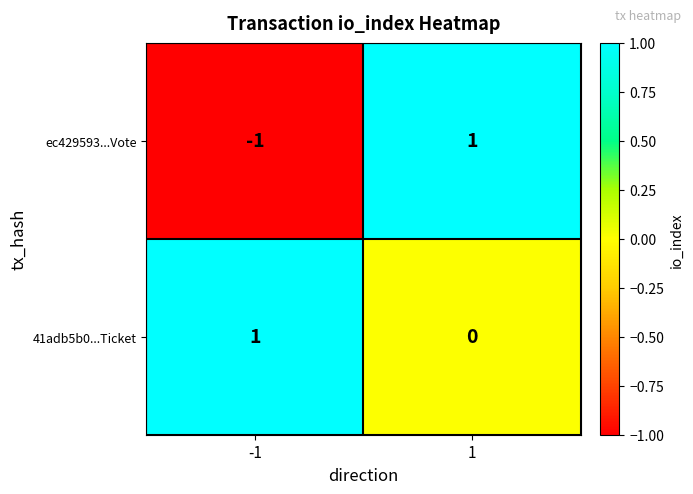

Reading left to right, extract all data points from this chart.

ec429593...Vote: -1=-1	1=1
41adb5b0...Ticket: -1=1	1=0